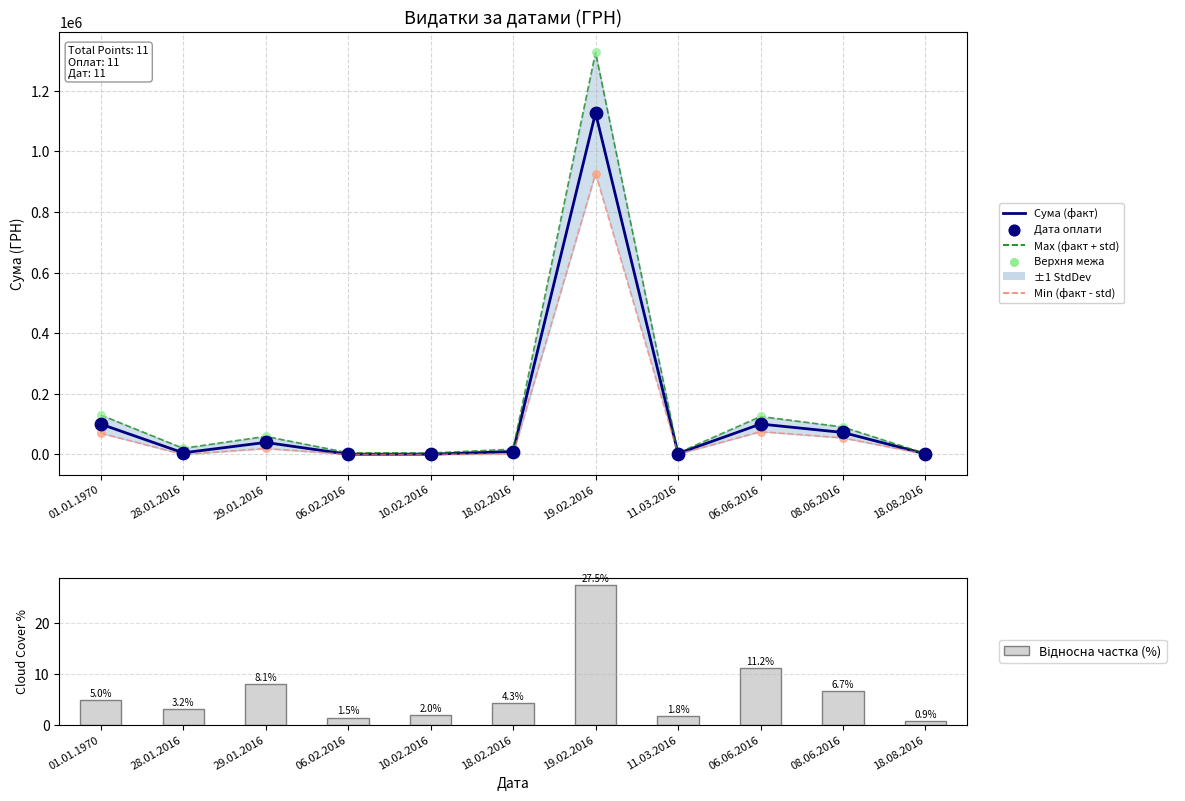

Between 29.01.2016 and 06.06.2016, which is larger?

06.06.2016